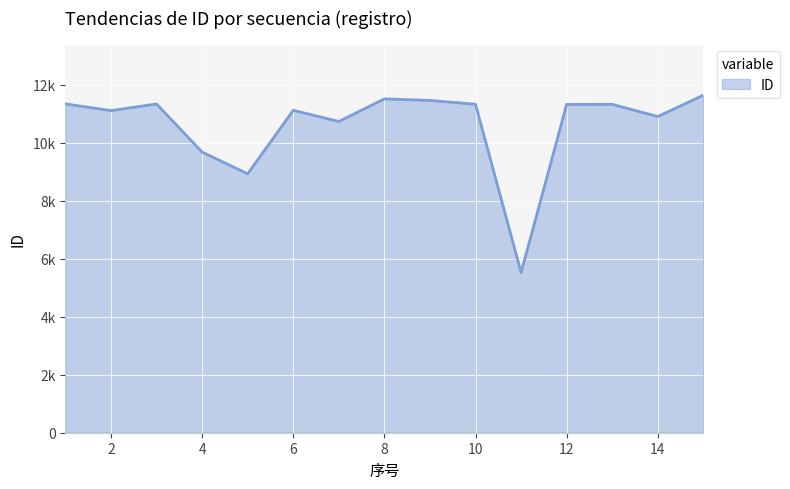

Which category has the highest value across all series?

15